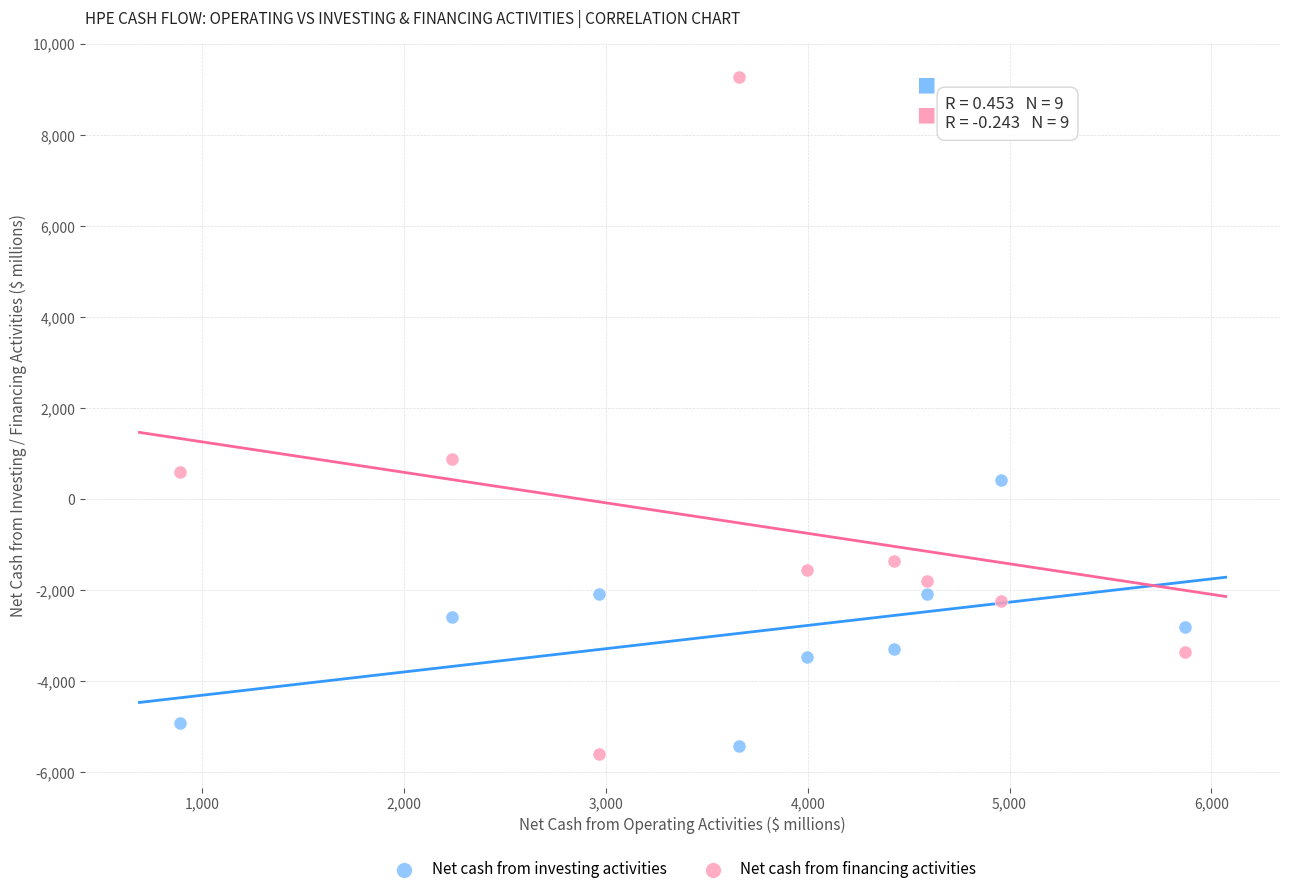

Across all data points, what is the range of Y values (max minus min)?

14867